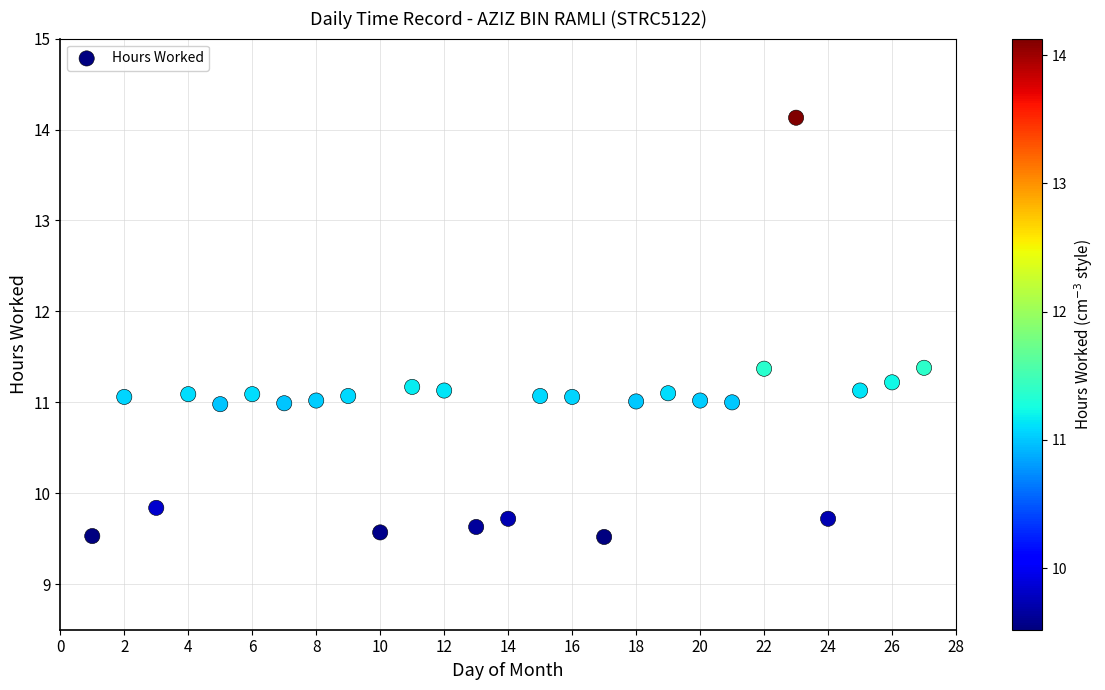

What is the range of X values (max minus min)?

26.0